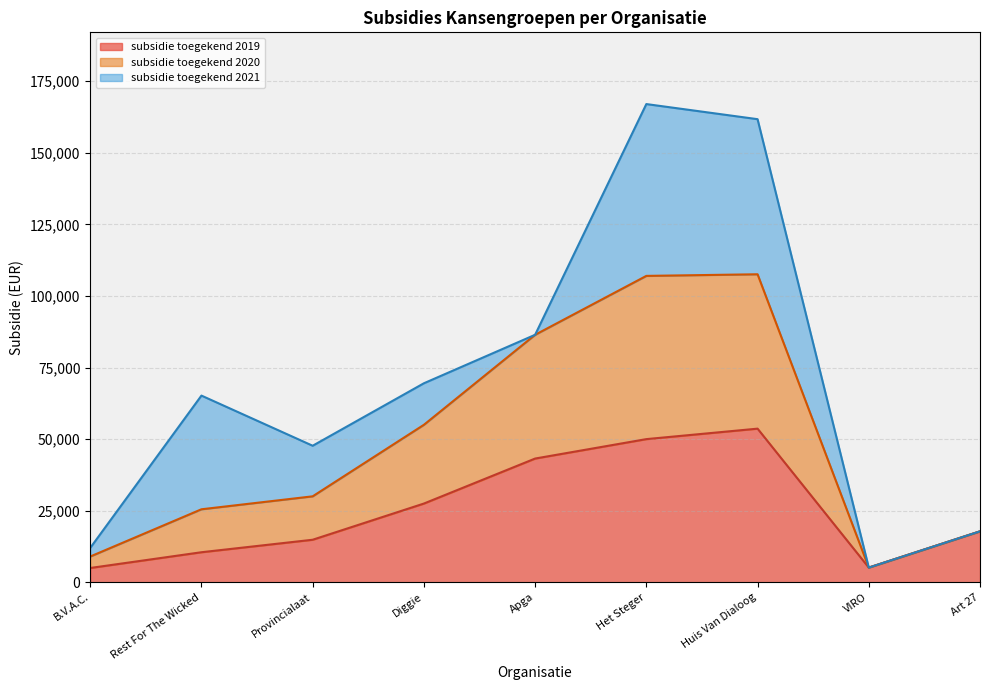

The value of subsidie toegekend 2019 at VIRO is 5140. True or false?

True